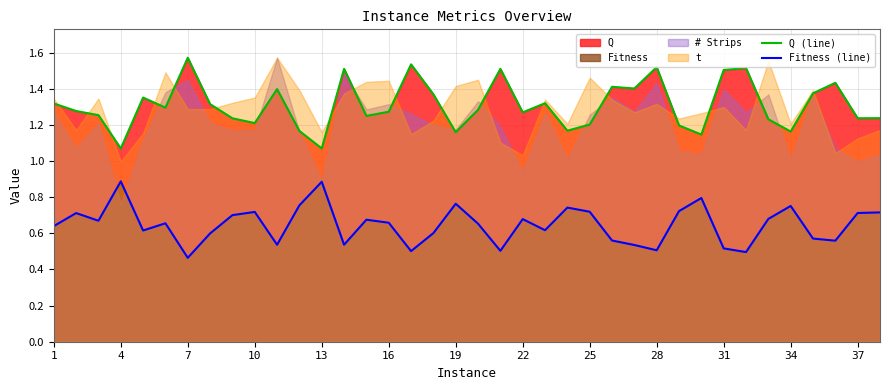

The value of Fitness (line) at 16 is 0.3. True or false?

False